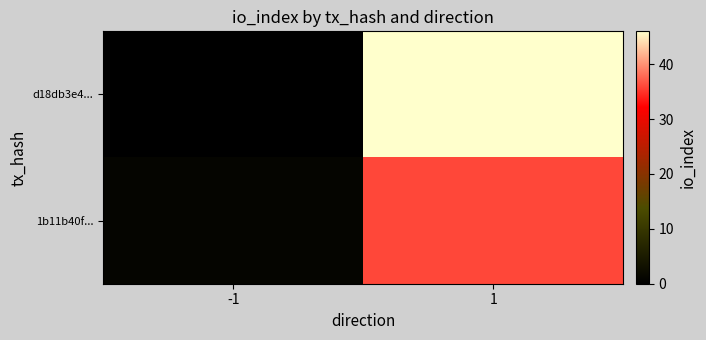

Rank the series by their average value, from lowest to highest.

1b11b40f..., d18db3e4...